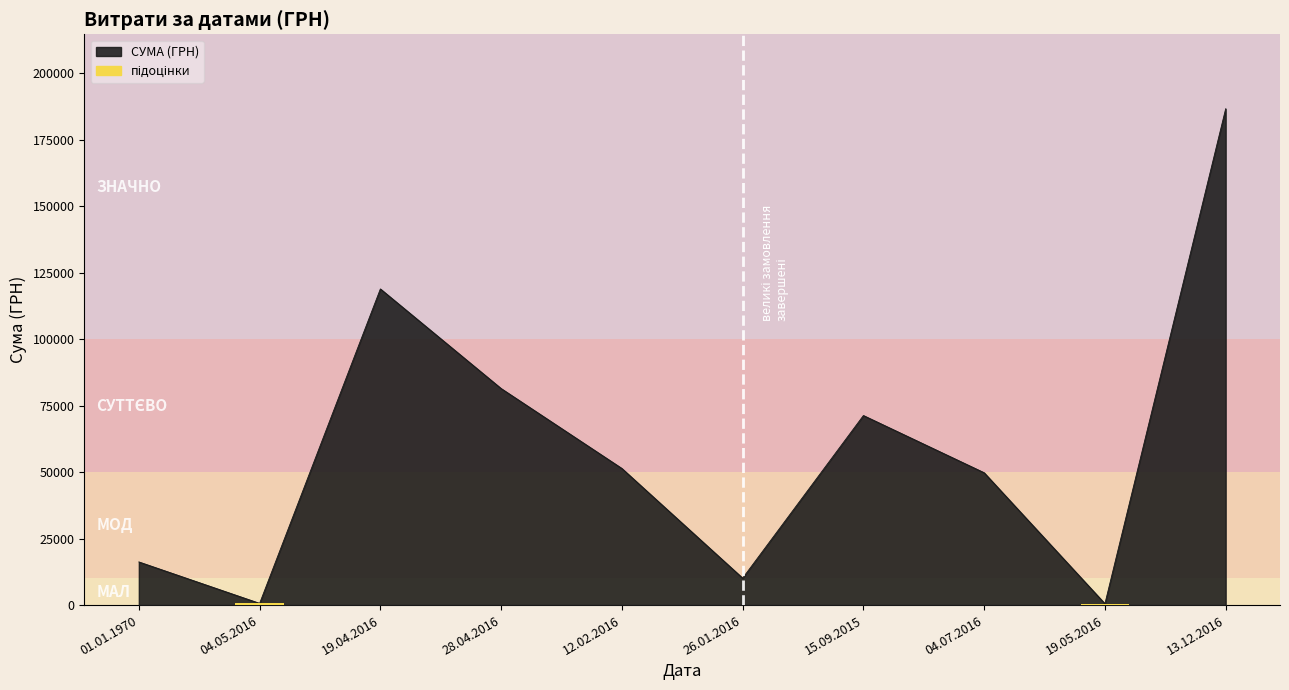

Between 19.04.2016 and 28.04.2016, which is larger?

19.04.2016